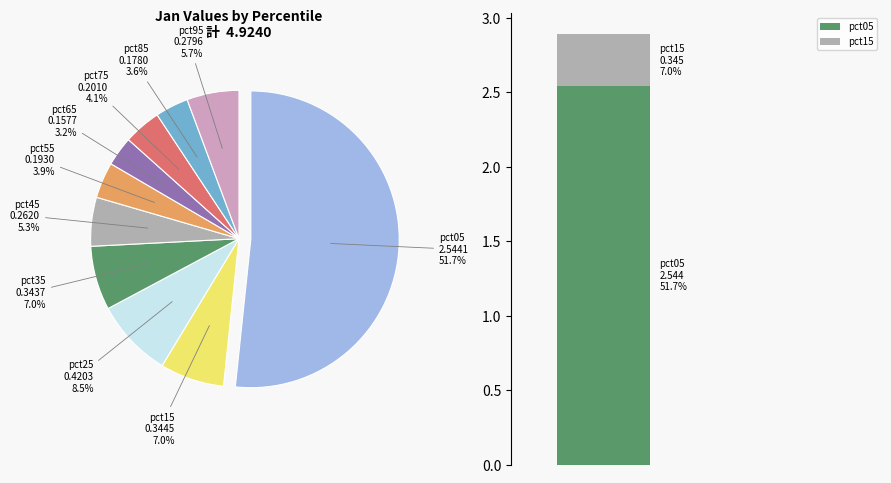

Rank the categories by value from highest to lowest.

pct05, pct25, pct15, pct35, pct95, pct45, pct75, pct55, pct85, pct65